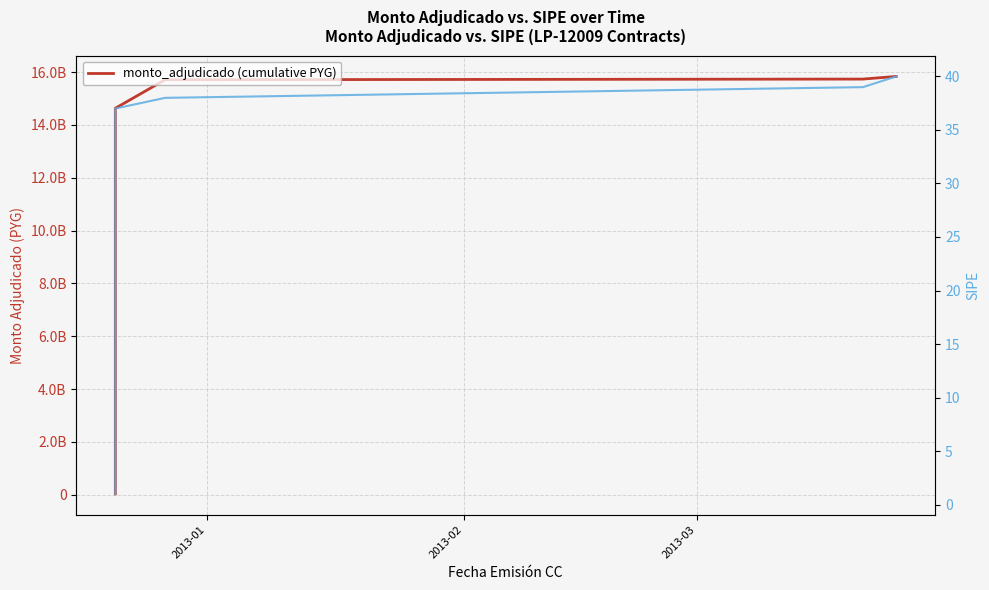

What is the label of the 3rd point from the left?

2013-03